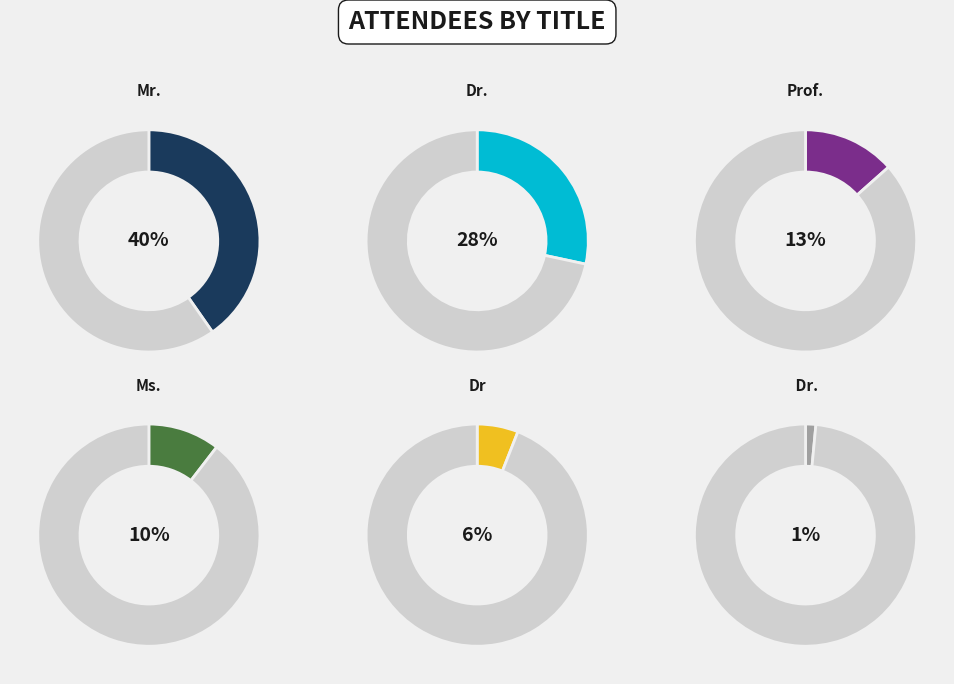

Which slice is the largest?

Mr.